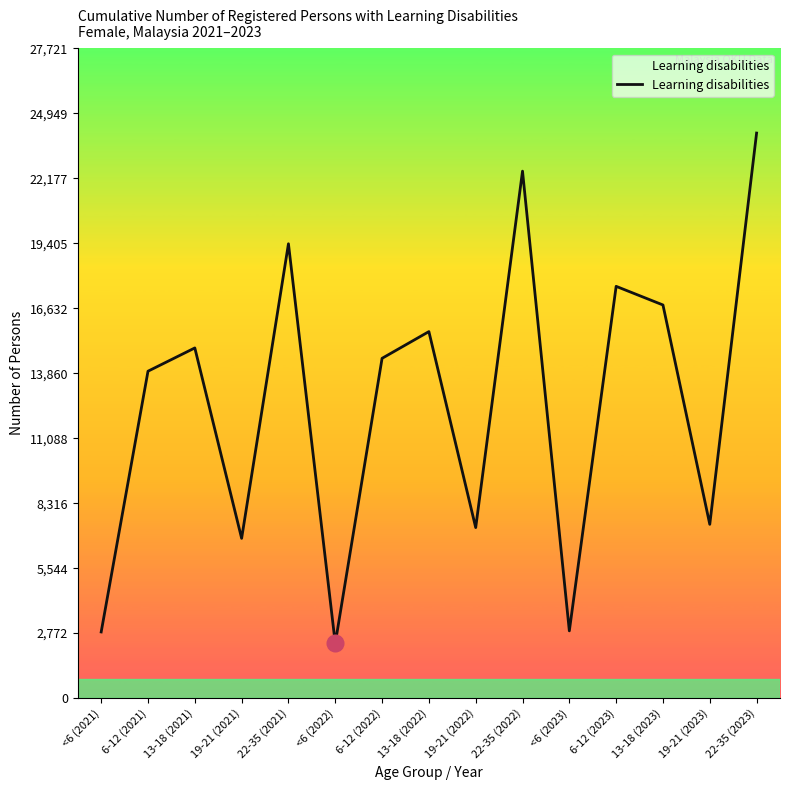

How many lines are shown in the chart?

1